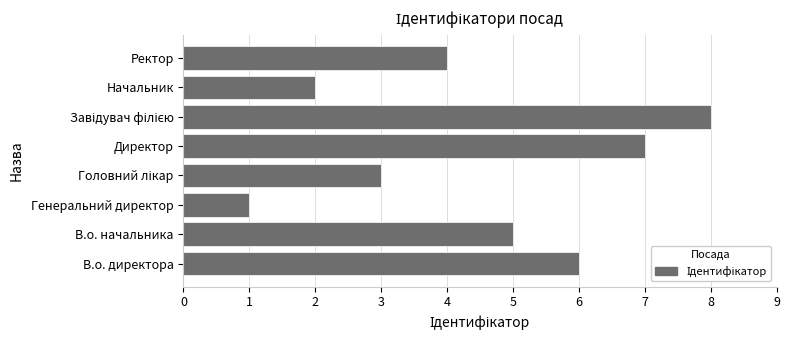

How many categories are shown in the chart?

8